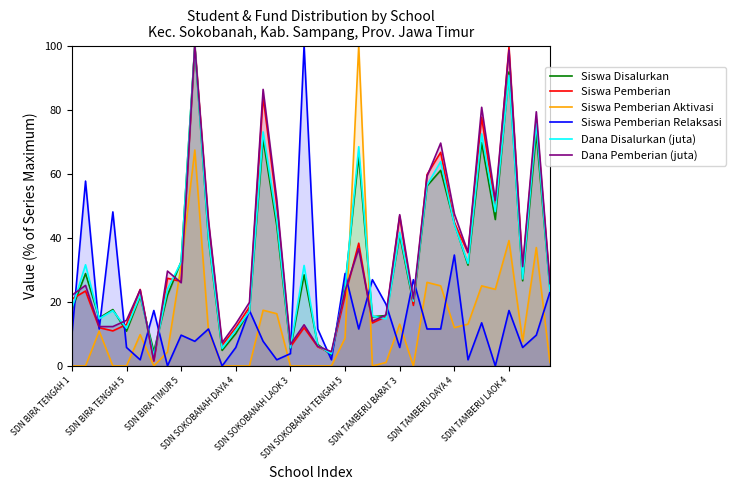

At which category is the sum across all series the highest?

9